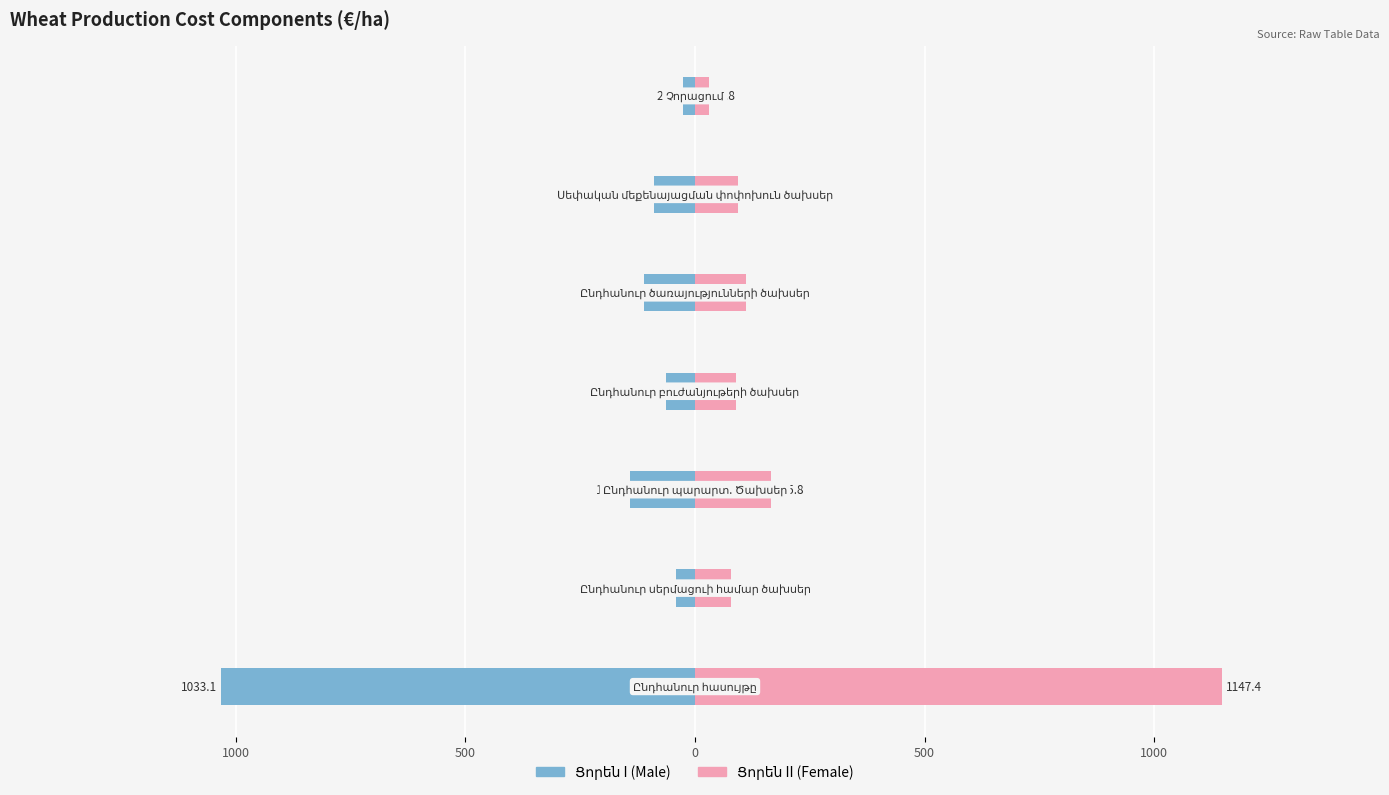

Reading right to left, transcribe all the data shown in this chart.

Male: -25.5	-89.5	-112.0	-62.5	-142.1	-42.4	-1033.1
Female: 29.8	93.2	112.0	90.2	165.8	77.4	1147.4